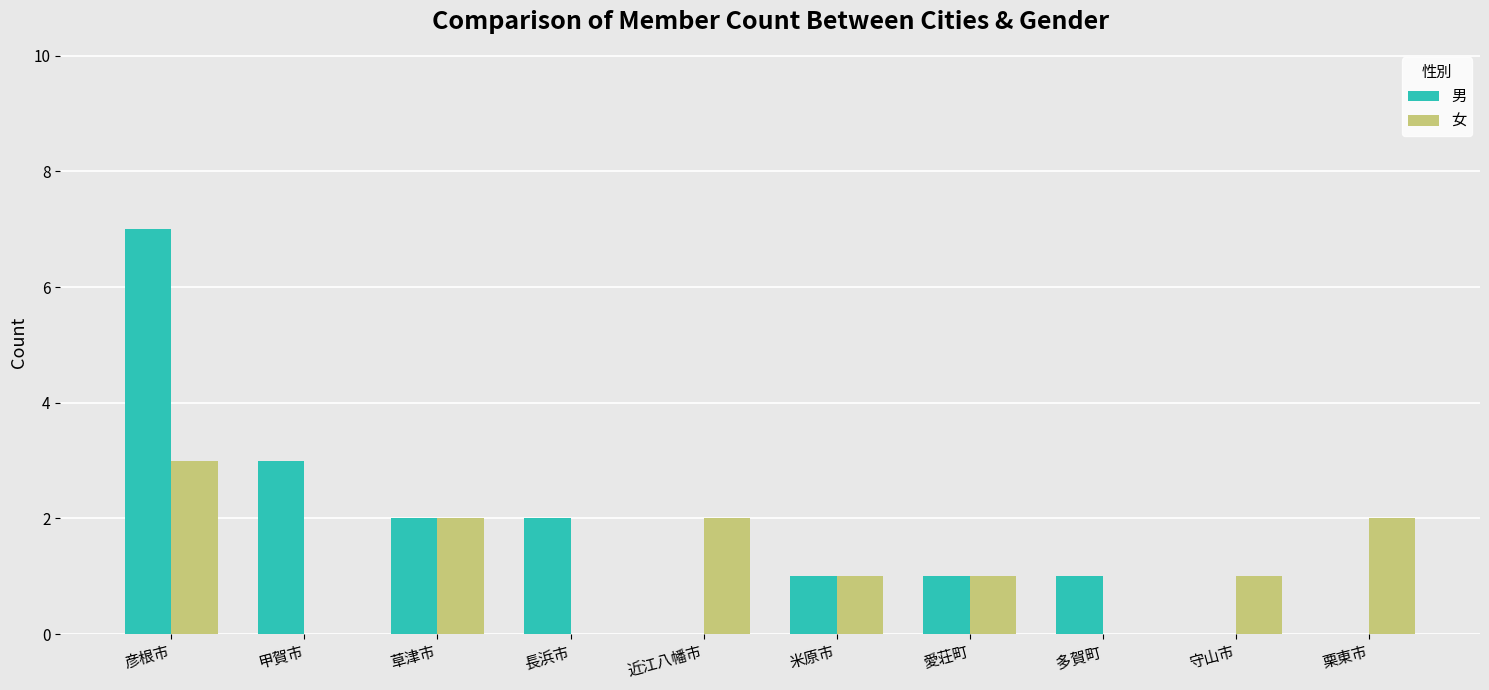

What is the sum of all 女 values?

12